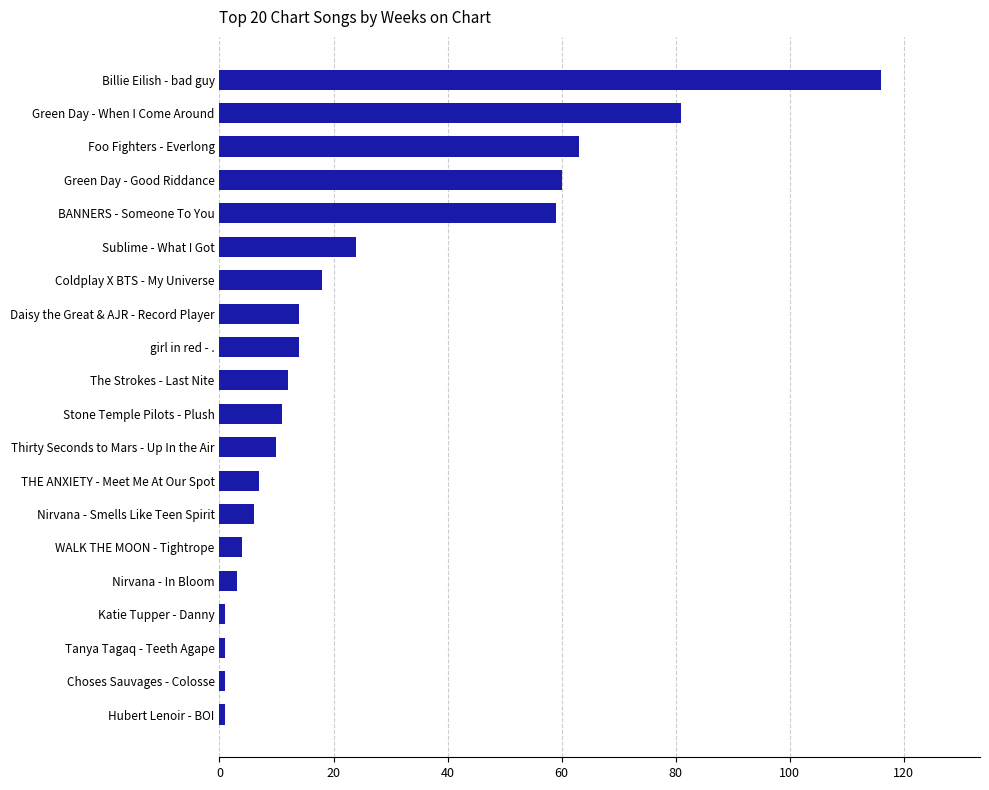

The chart shows a value of 6 at Nirvana - Smells Like Teen Spirit. True or false?

True